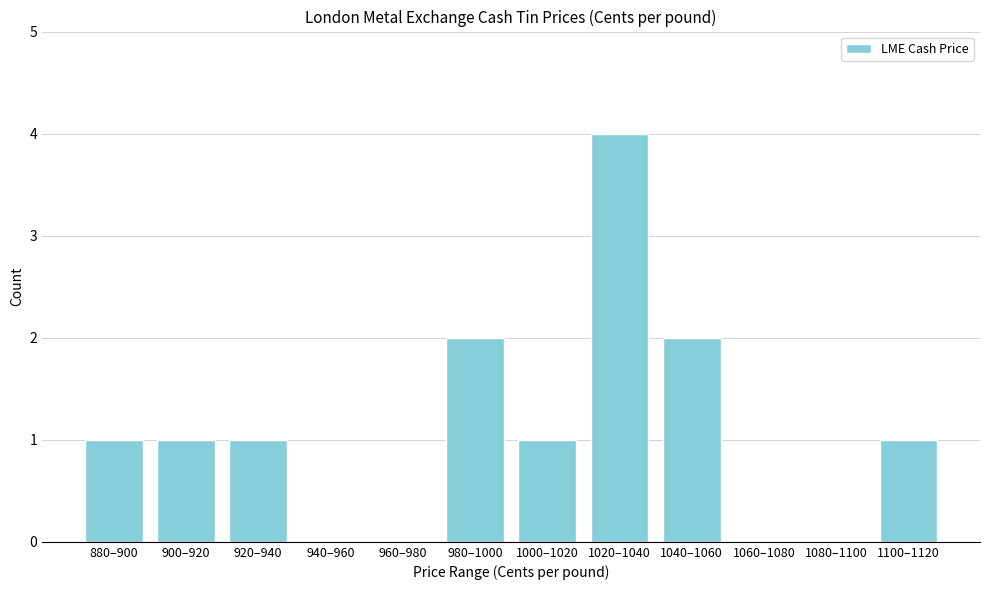

Reading right to left, what are all the values shown in this chart?

1100–1120=1	1080–1100=0	1060–1080=0	1040–1060=2	1020–1040=4	1000–1020=1	980–1000=2	960–980=0	940–960=0	920–940=1	900–920=1	880–900=1